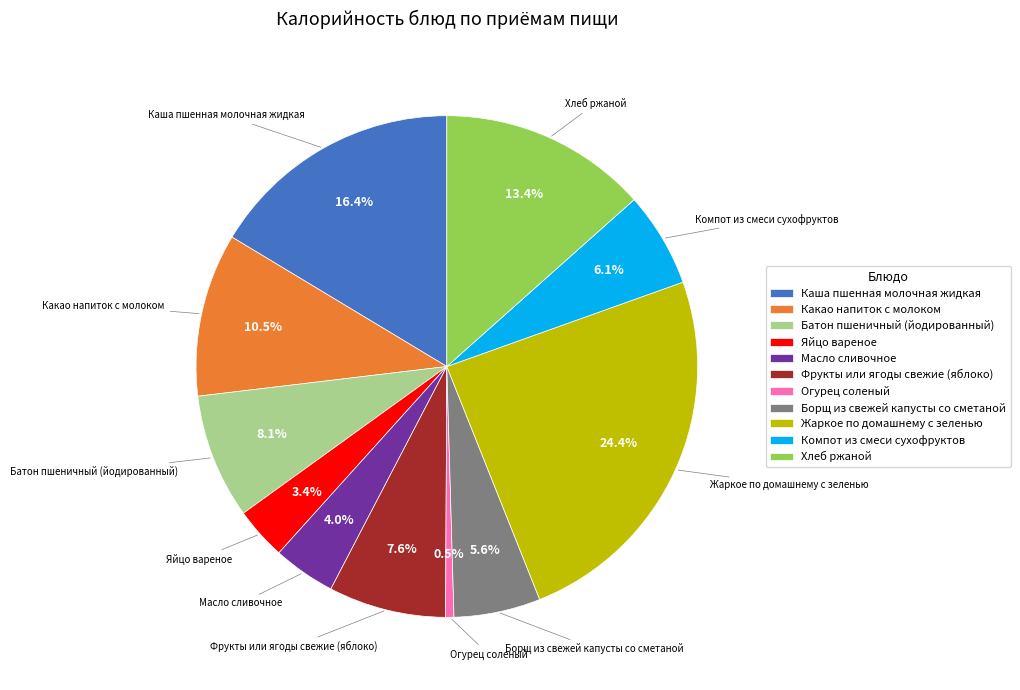

Combined, what portion of the pie is Огурец соленый and Батон пшеничный (йодированный)?

8.6%